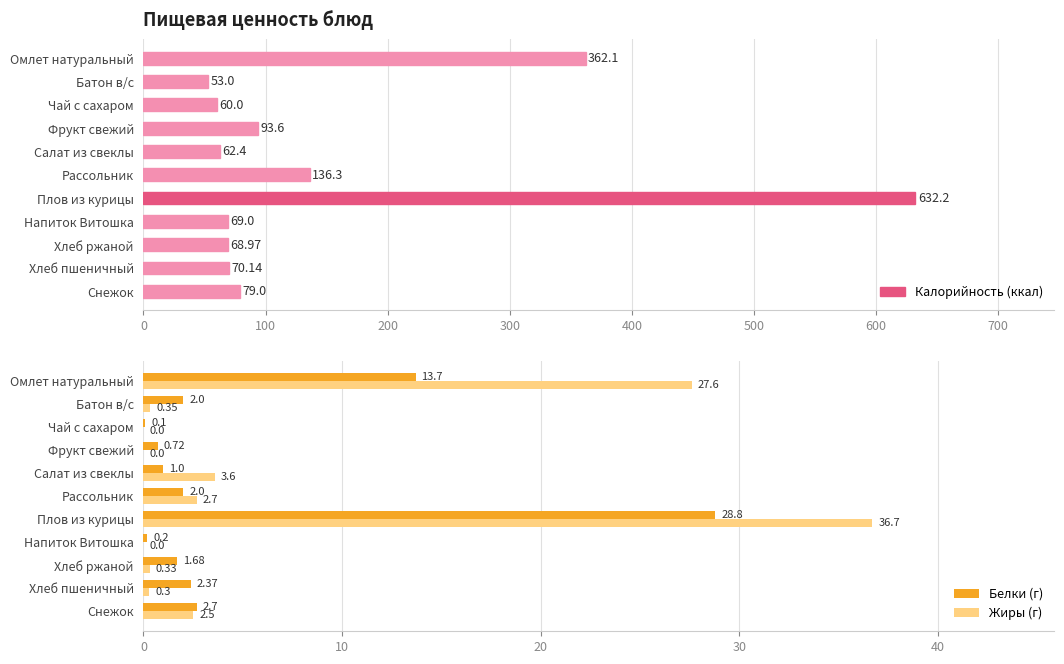

At Напиток Витошка, list the series in order from largest to smallest.

Белки (г), Жиры (г)